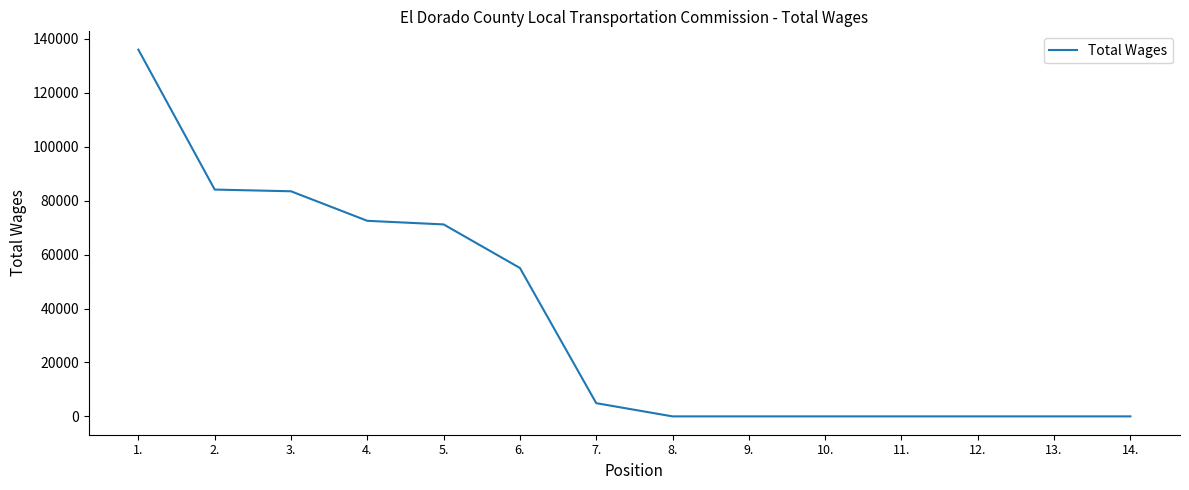

What is the ratio of the value at 4. to the value at 7.?

14.8